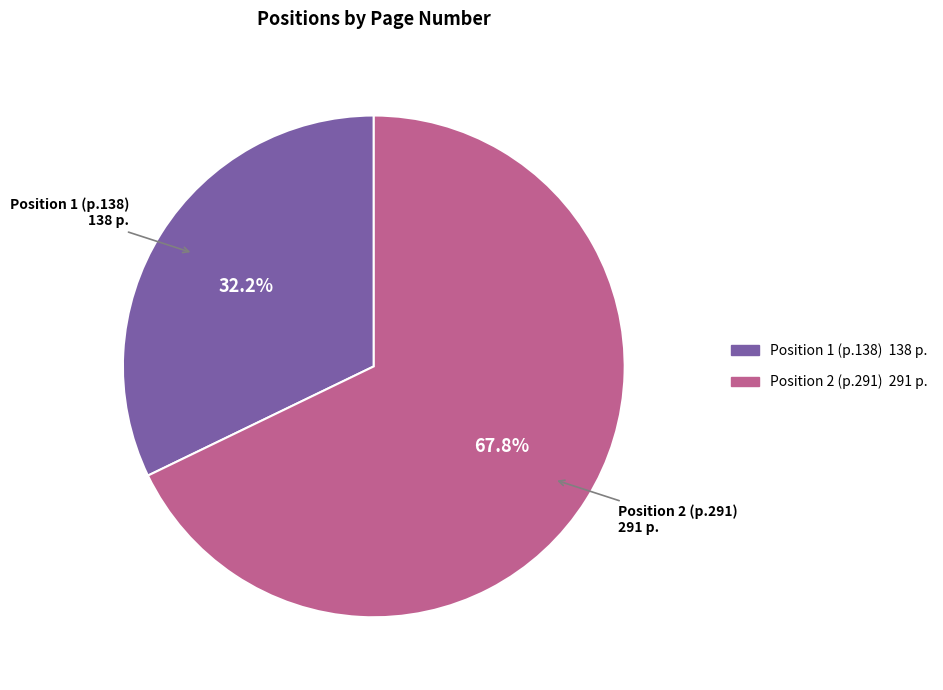

Is there any slice that represents more than half of the pie?

Yes